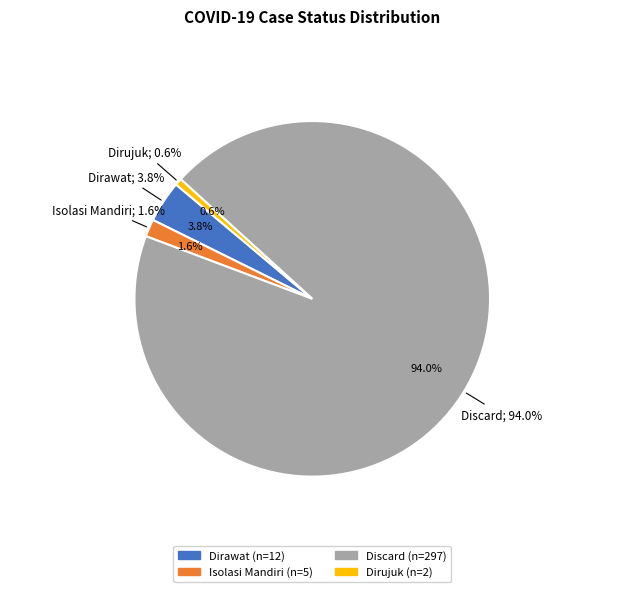

What is the change in value from Dirawat to Dirujuk?

-10